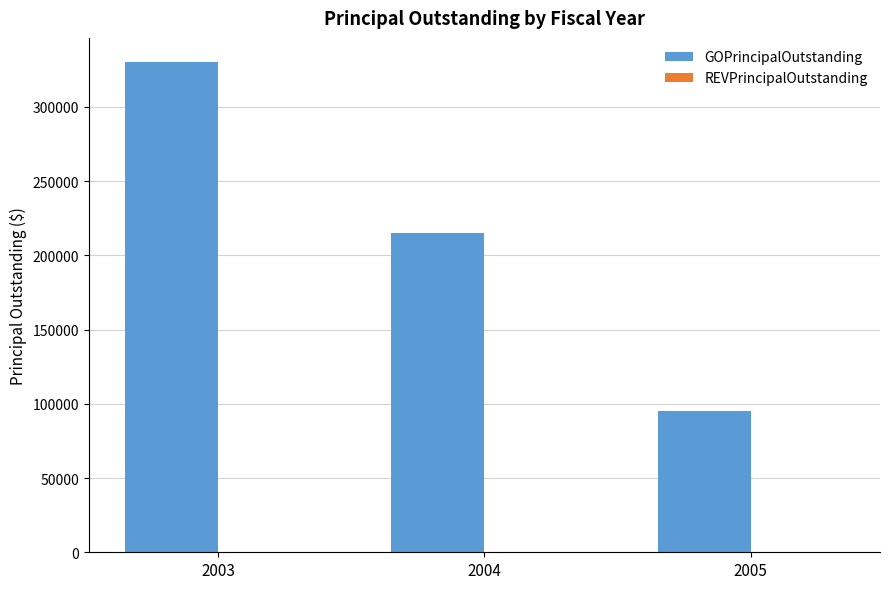

Is it true that the value at 2005 is 53260?

False